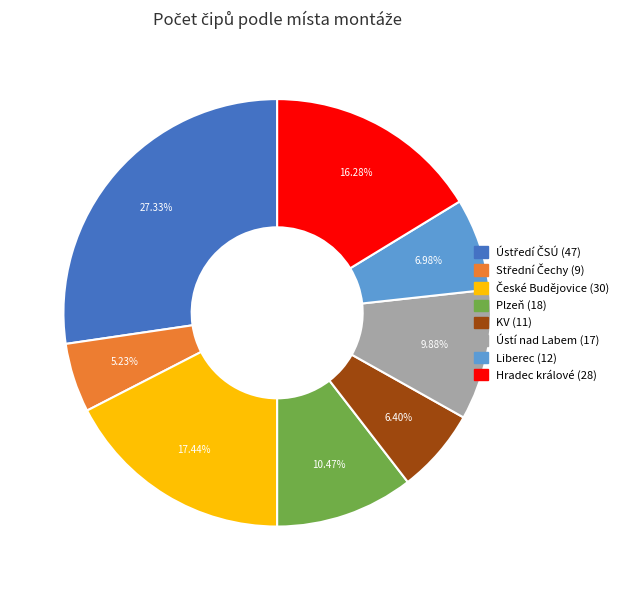

Is there any slice that represents more than half of the pie?

No